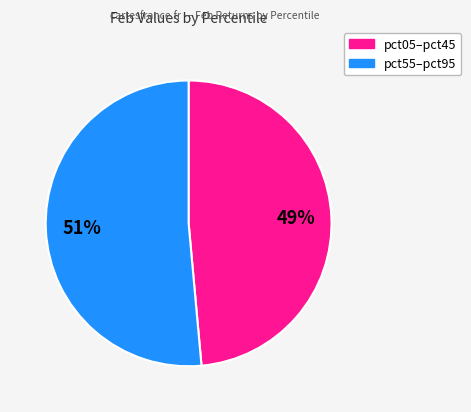

To the nearest percent, what is the average slice percentage?

50%